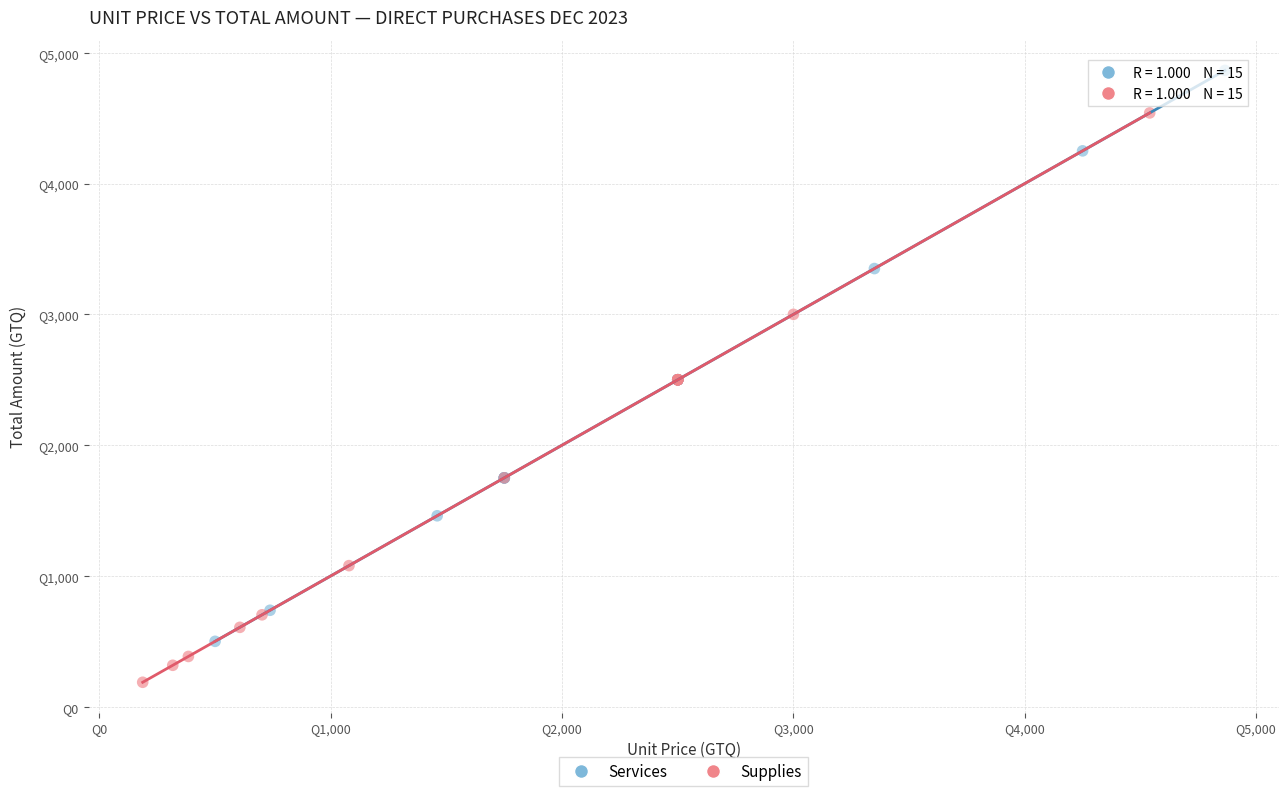

What are all the series names shown in the legend?

Services, Supplies